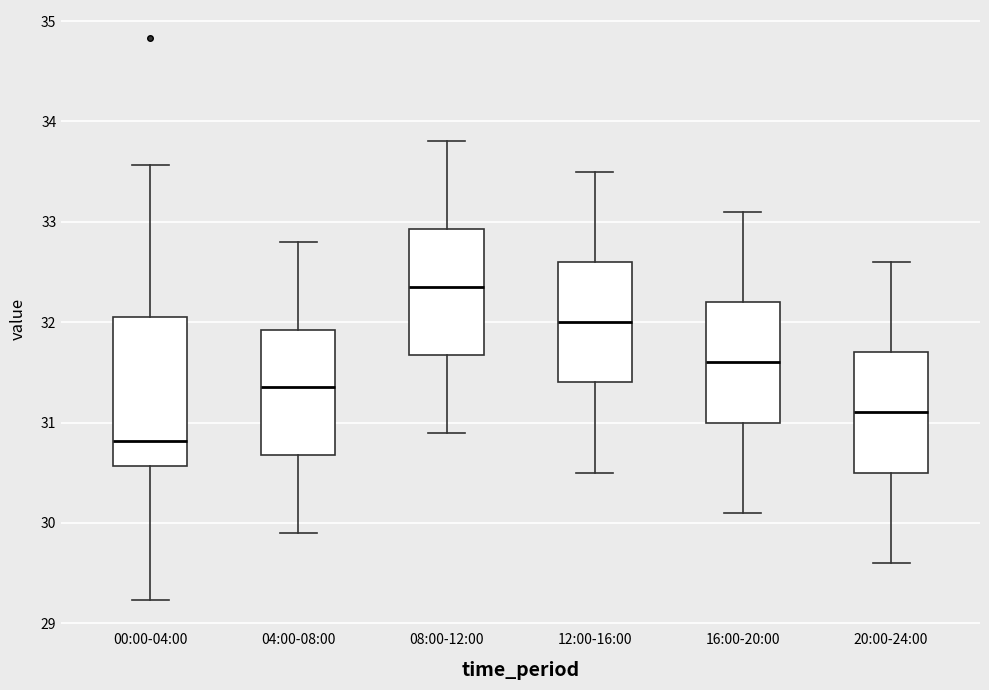

Which box is the tallest, from its lower edge to its upper edge?

00:00-04:00